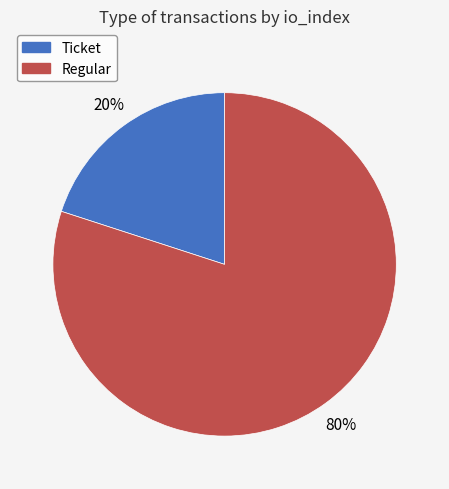

To the nearest percent, what is the difference between the largest and smallest slice percentages?

60%